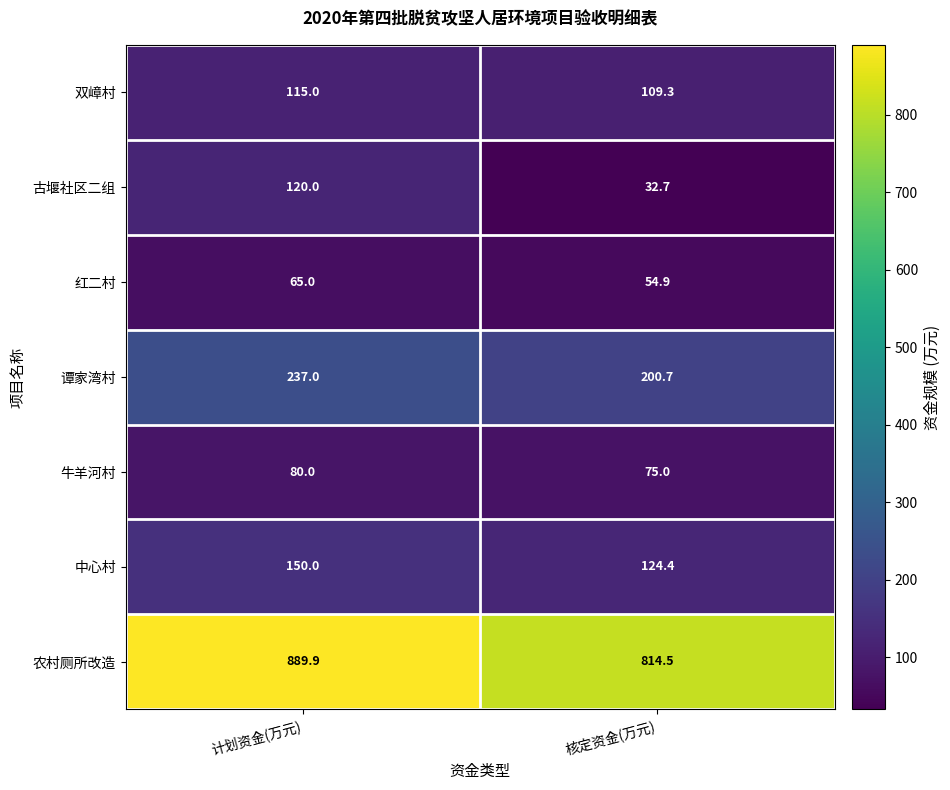

What is the sum of all 中心村 values?

274.4